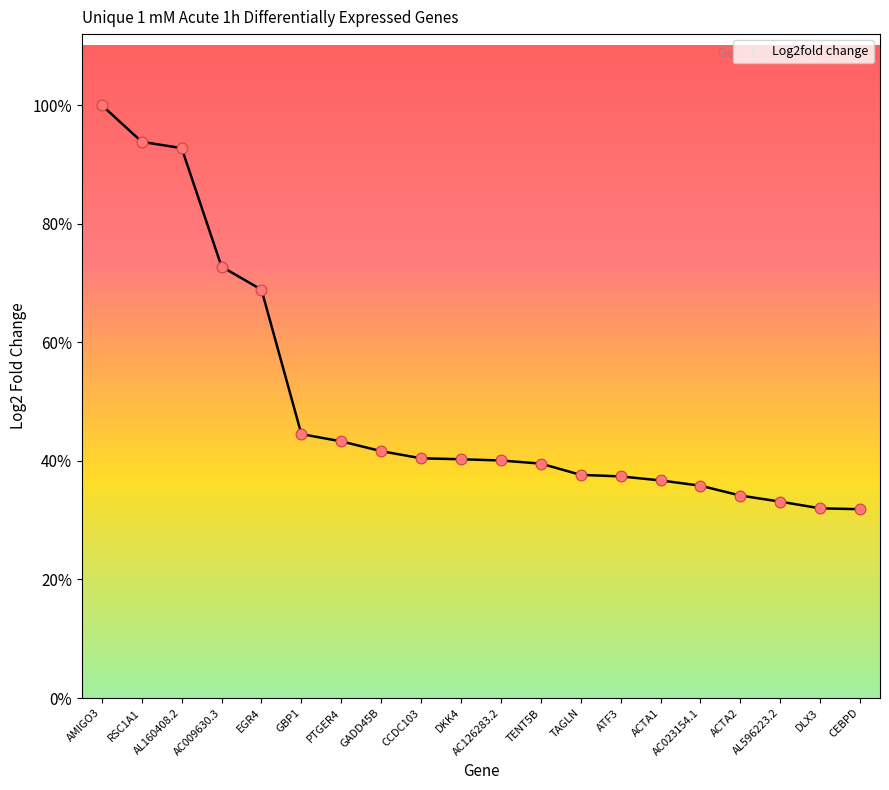

Does the chart have visible grid lines?

No